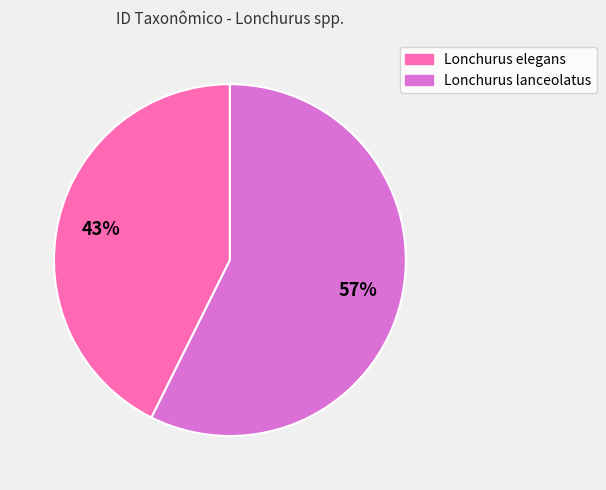

To the nearest percent, what is the average slice percentage?

50%